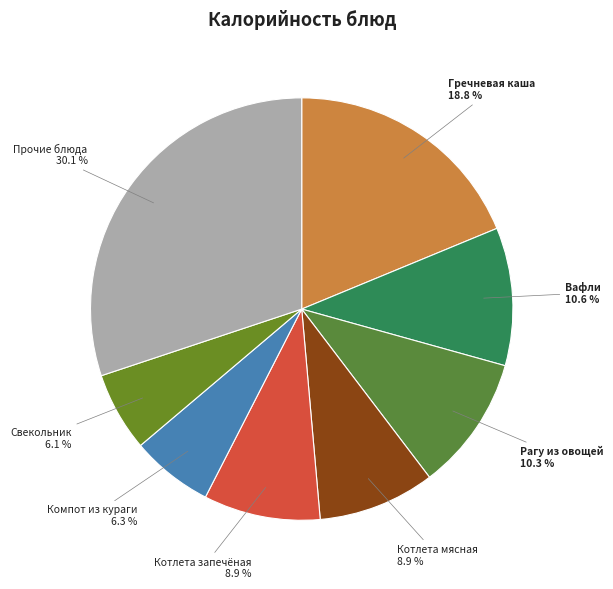

How many segments does this pie chart have?

8